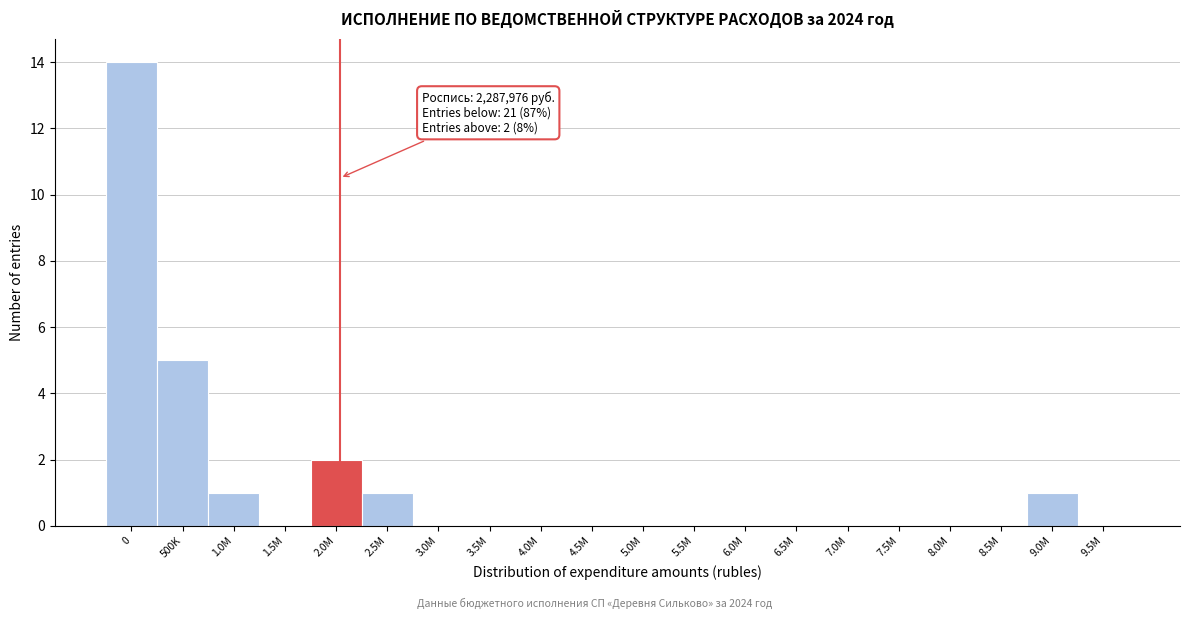

Reading left to right, transcribe all the data shown in this chart.

0=14	500K=5	1.0M=1	1.5M=0	2.0M=2	2.5M=1	3.0M=0	3.5M=0	4.0M=0	4.5M=0	5.0M=0	5.5M=0	6.0M=0	6.5M=0	7.0M=0	7.5M=0	8.0M=0	8.5M=0	9.0M=1	9.5M=0